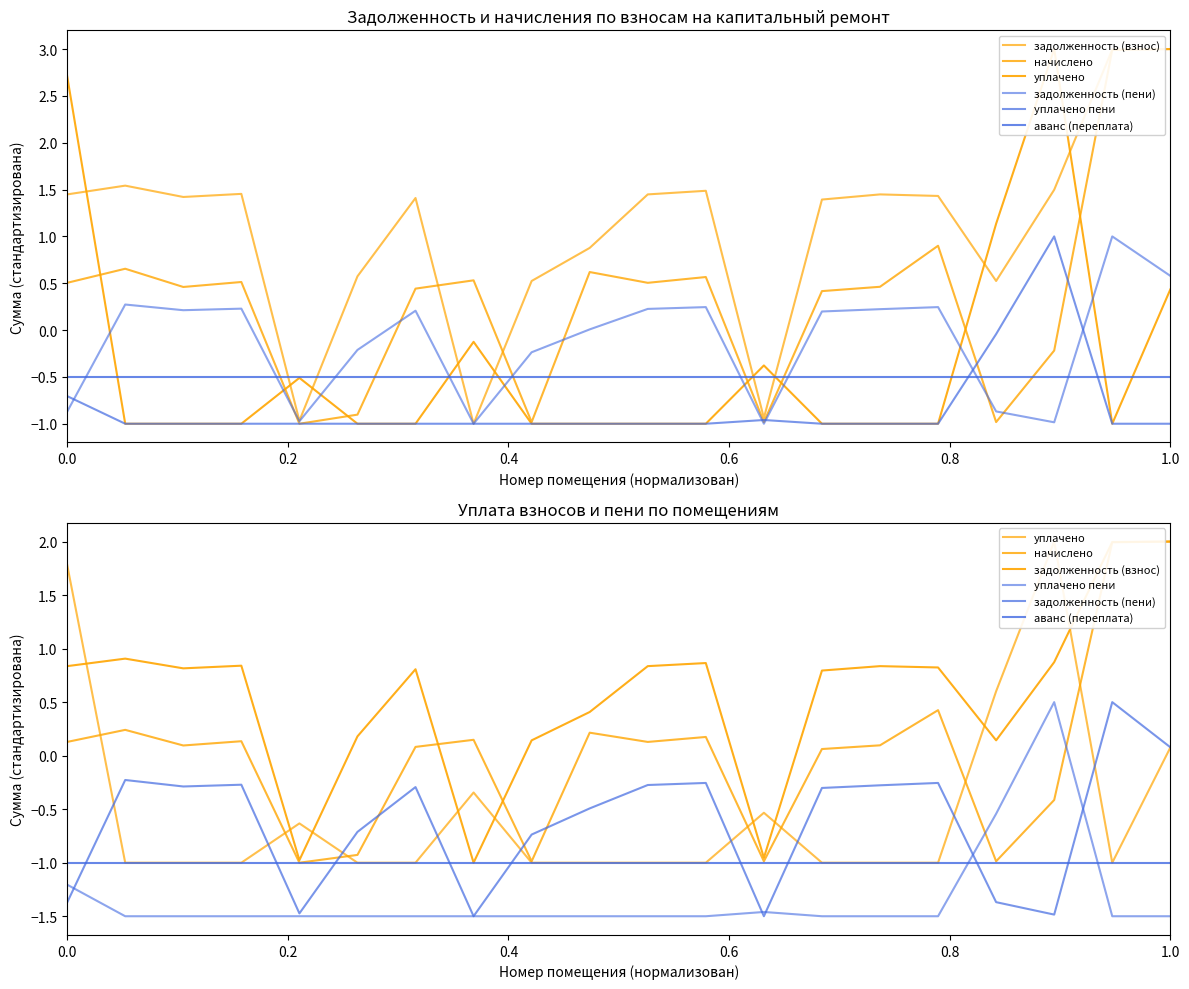

Rank the series by their maximum value, from highest to lowest.

задолженность (взнос), начислено, уплачено, задолженность (пени), уплачено пени, аванс (переплата)